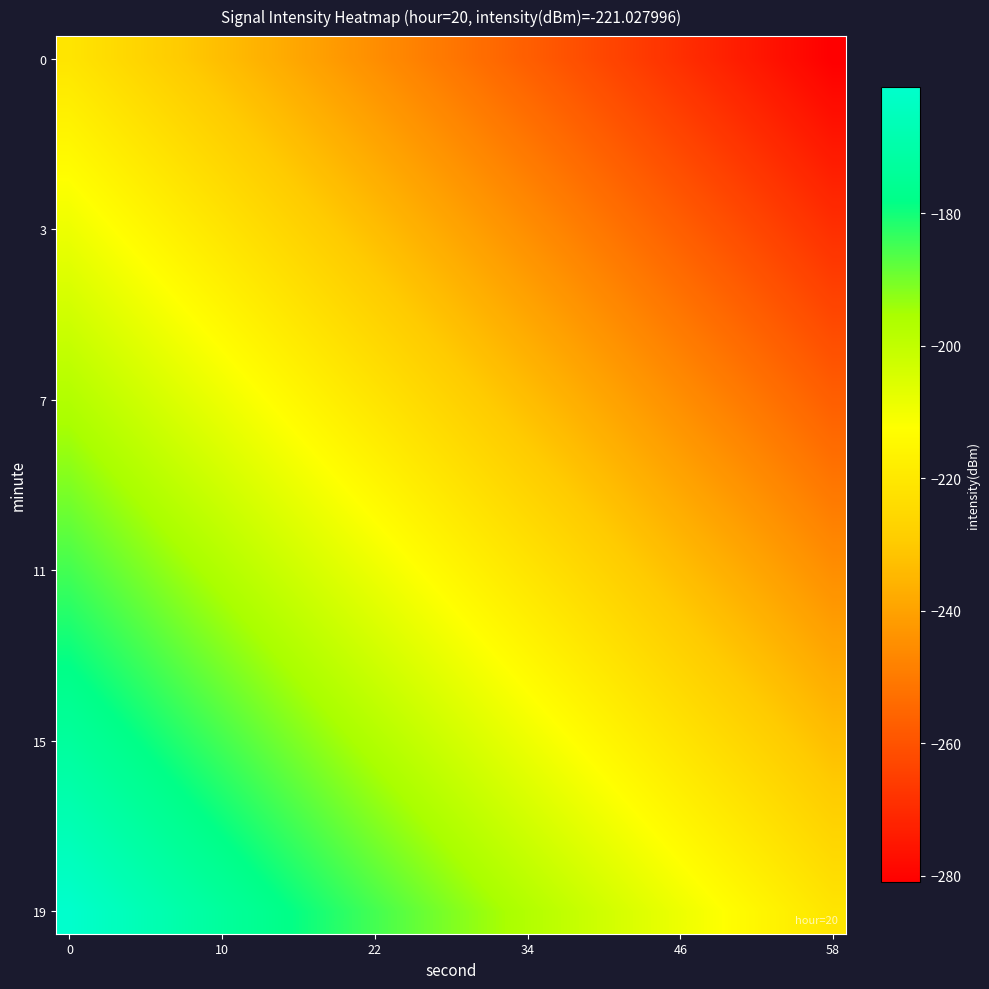

Which series has the largest total across all categories?

19